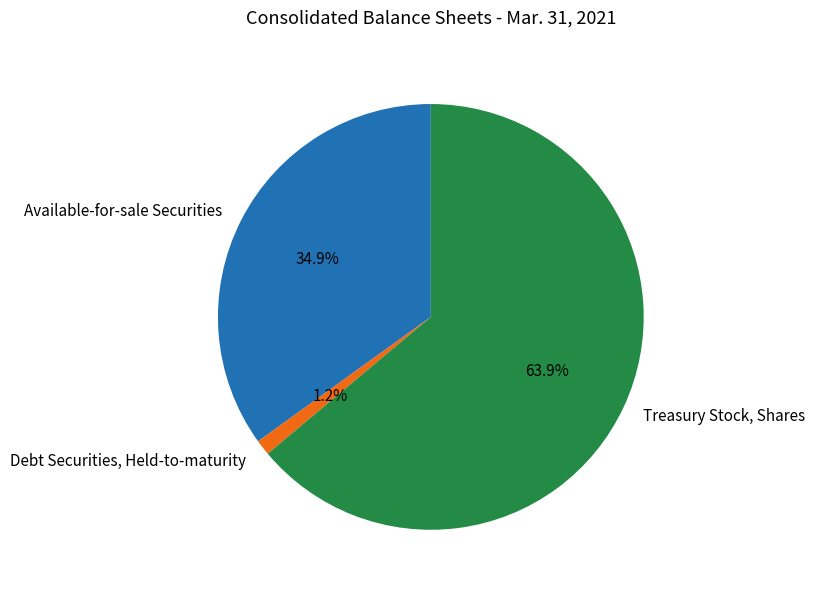

To the nearest percent, what is the average slice percentage?

33%